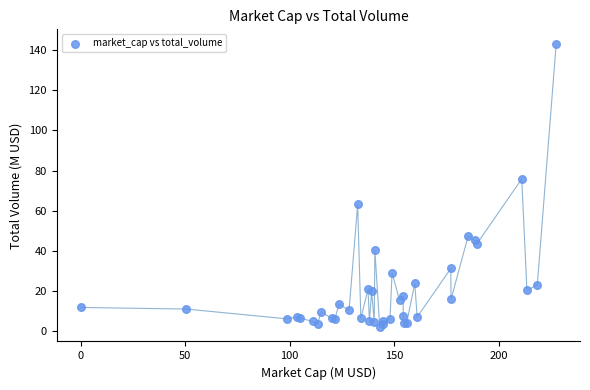

What Y value in the scatter plot is closest to 72?

75.8